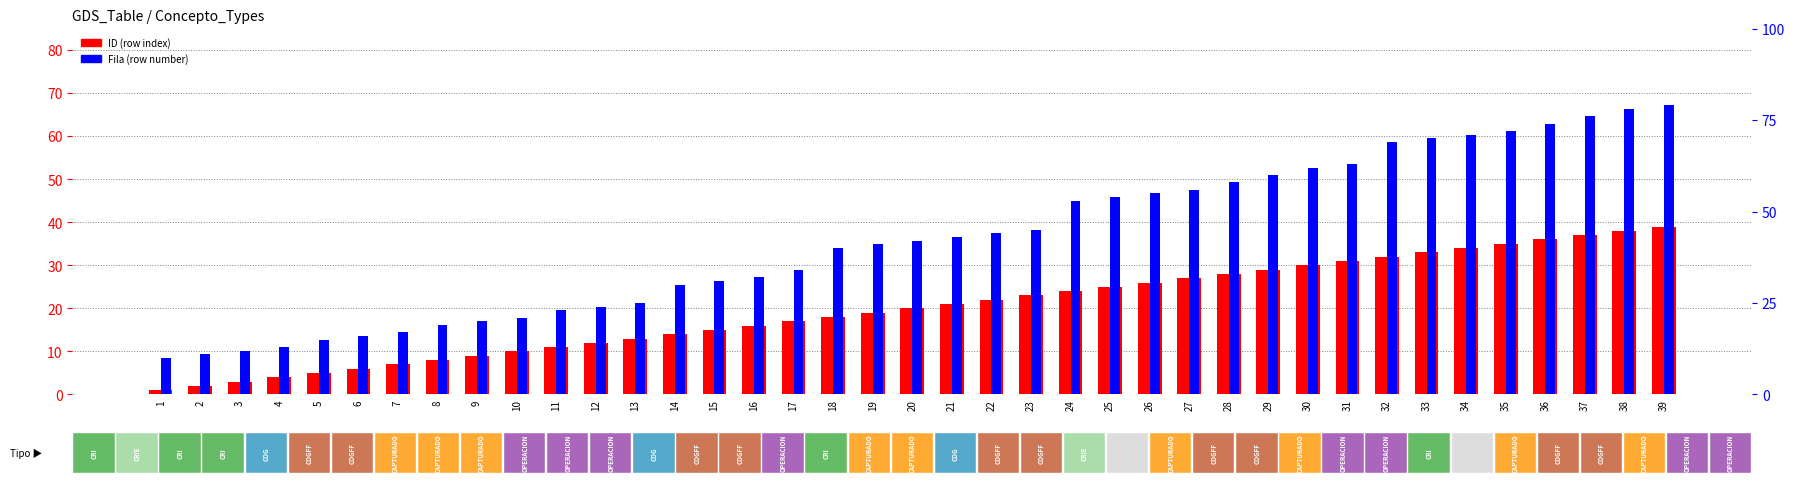

What is the difference between the maximum and minimum values in the Fila (row number) series?

69